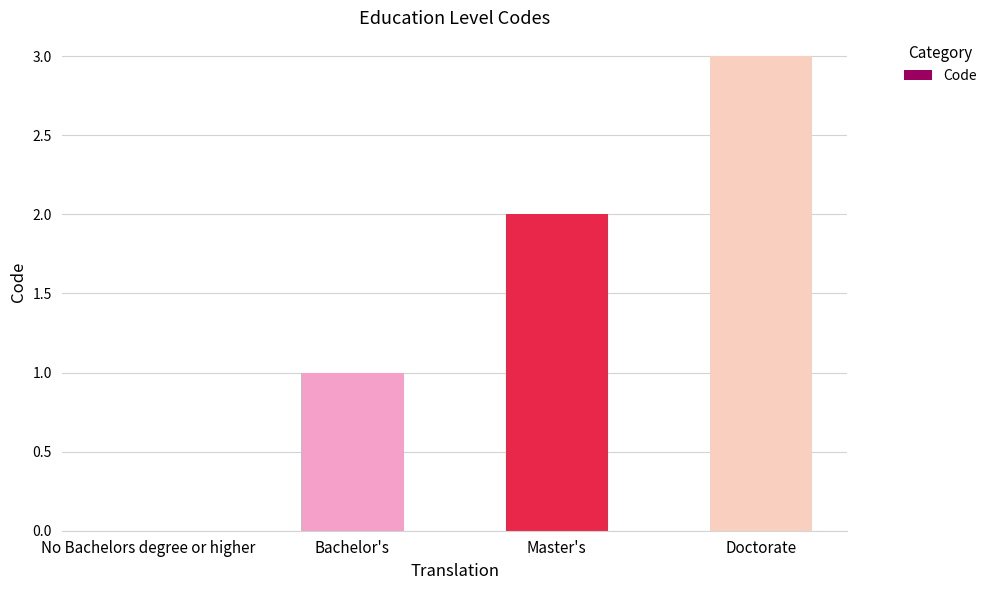

Which has a higher value, Doctorate or Bachelor's?

Doctorate